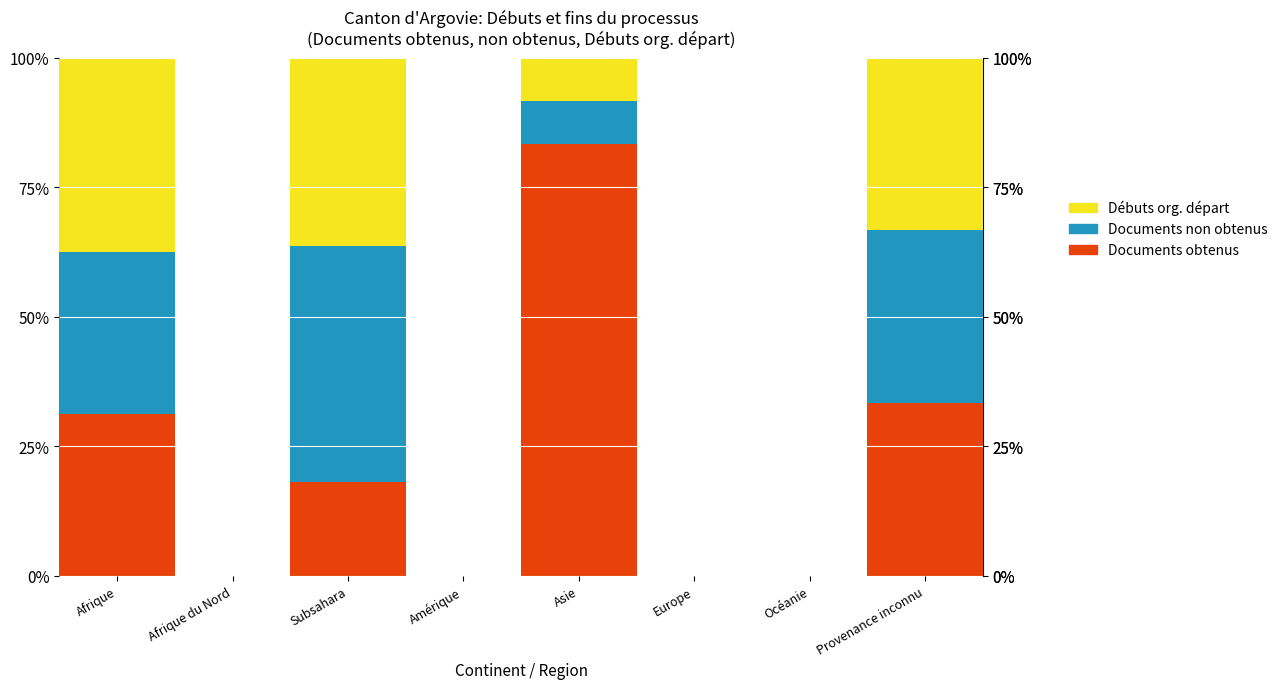

What is the total value across all series at Afrique?

100.0